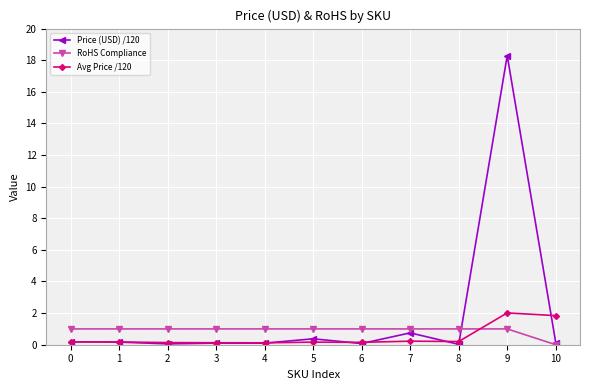

List the series in order of their peak value, highest first.

Price (USD) /120, Avg Price /120, RoHS Compliance